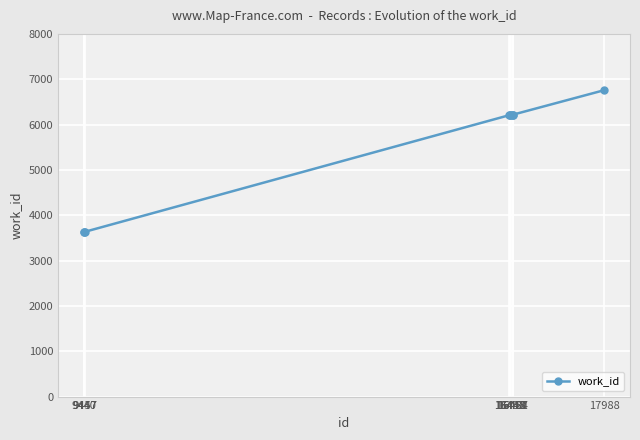

What is the maximum value shown in the chart?

6757